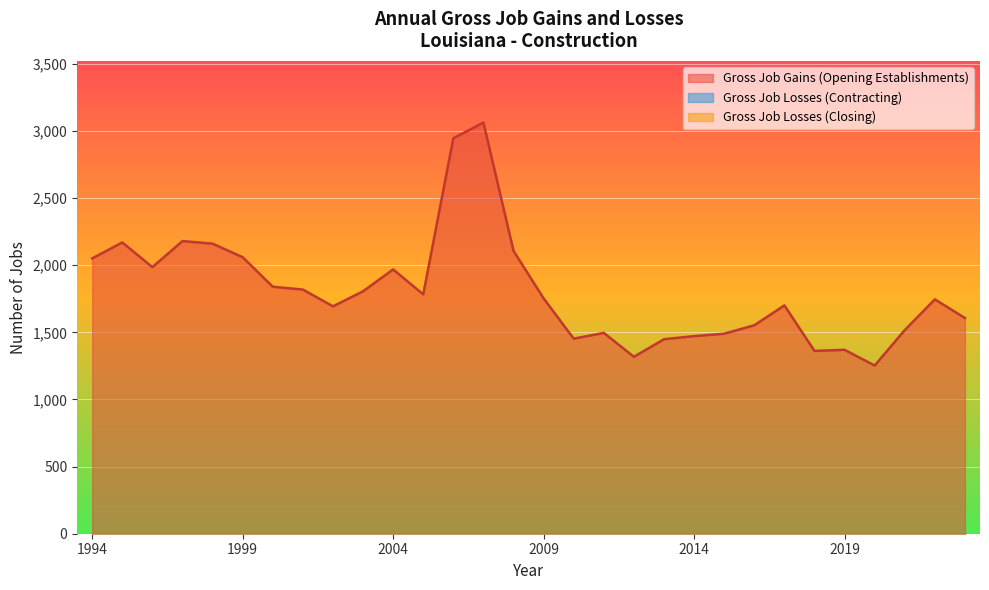

True or false: Gross Job Gains (Opening Establishments) and Gross Job Losses (Closing) intersect in this chart.

False